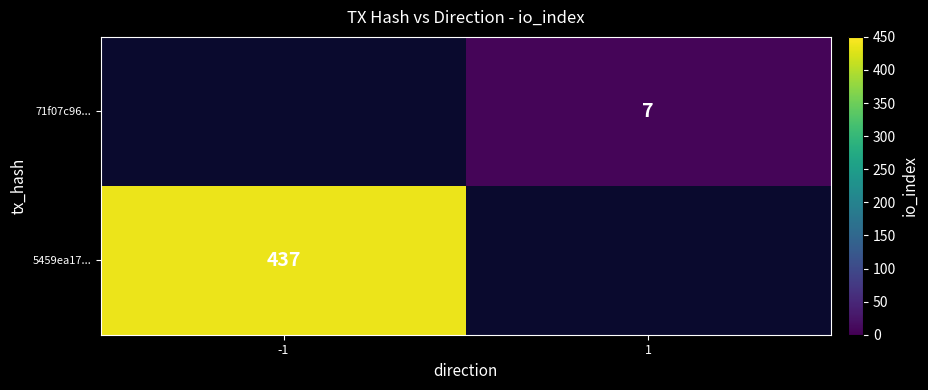

Is the value of 71f07c96... at 1 greater than the value of 5459ea17... at -1?

No